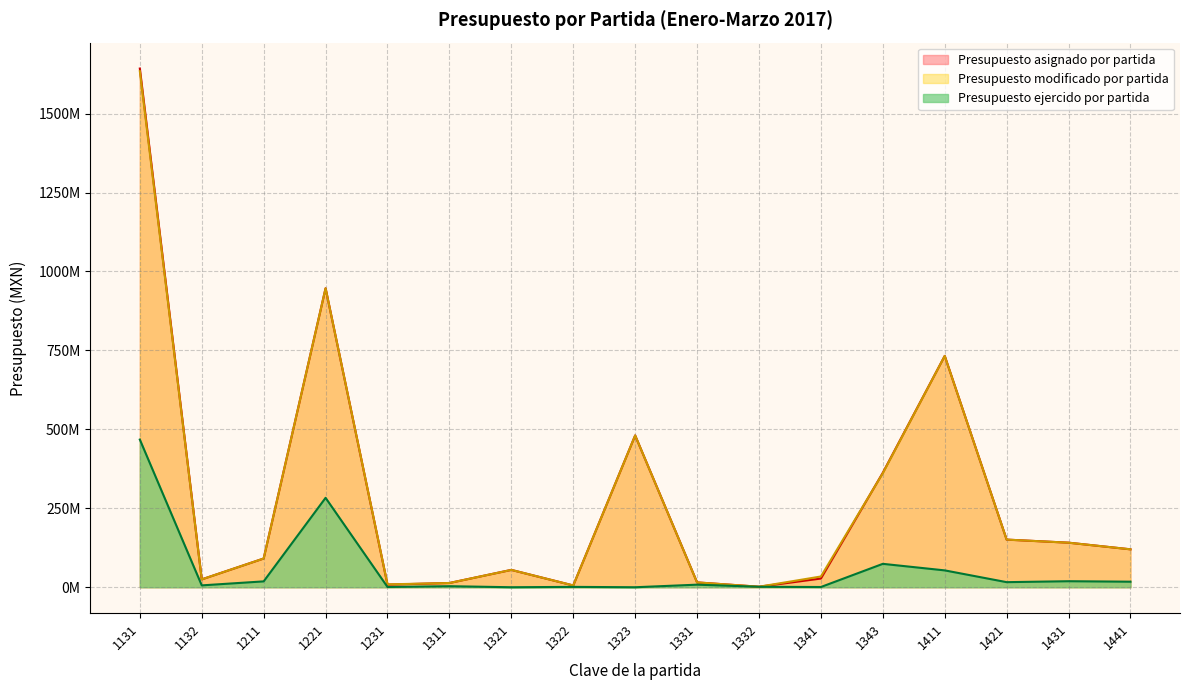

In Presupuesto asignado por partida, how many points are lower than both neighbors (excluding endpoints)?

4